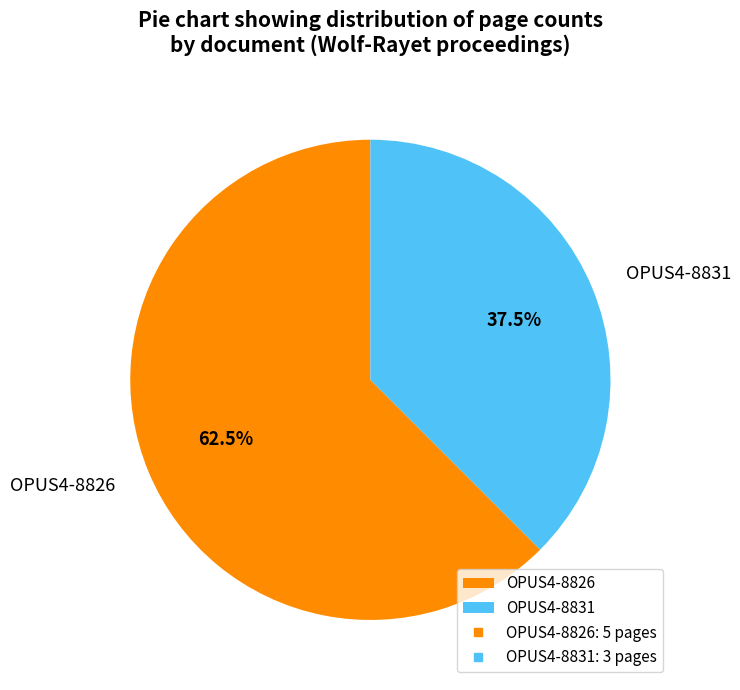

Which slice is the smallest?

OPUS4-8831